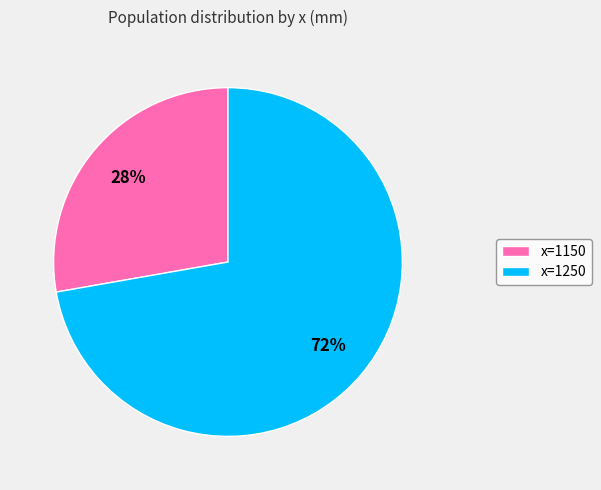

What is the ratio of the value at x=1250 to the value at x=1150?

2.6